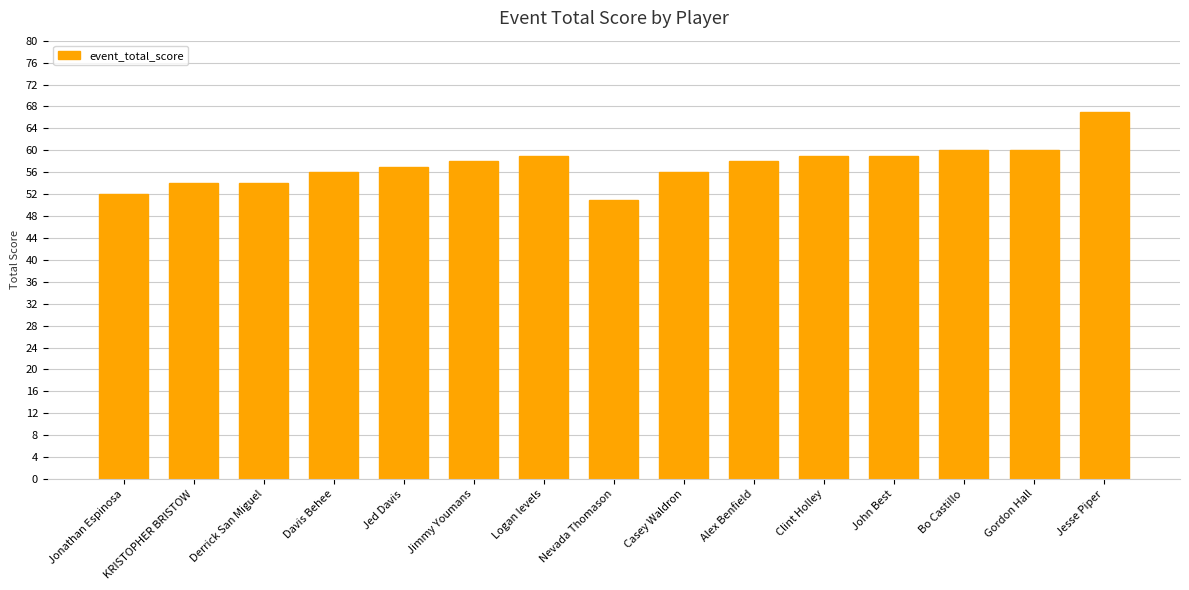

The chart shows a value of 57 at Jed Davis. True or false?

True